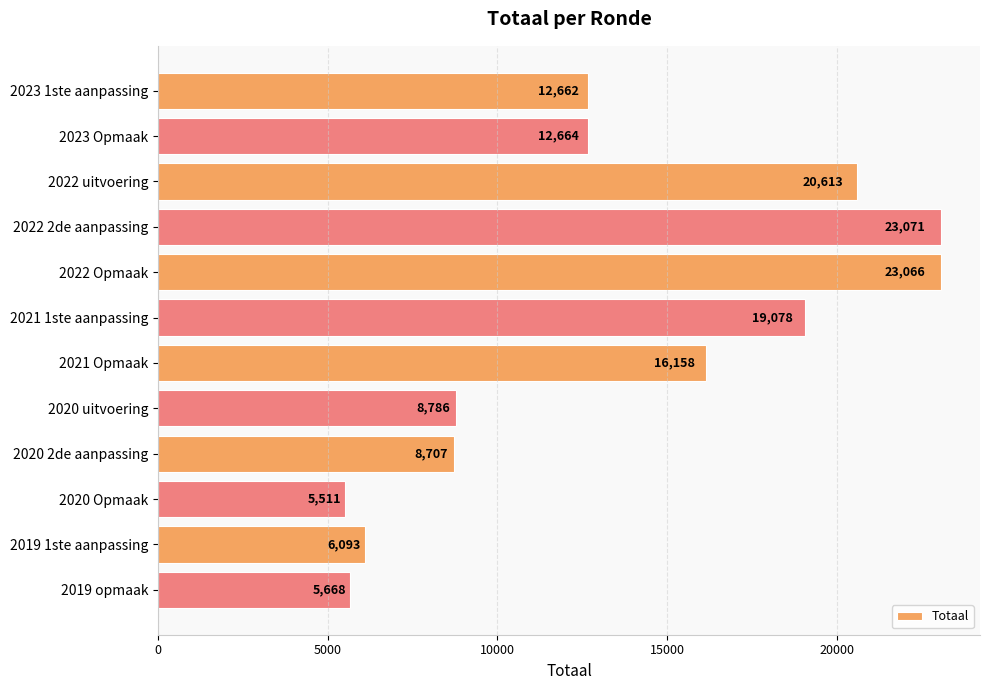

At which label is the value closest to 14291?

2023 Opmaak